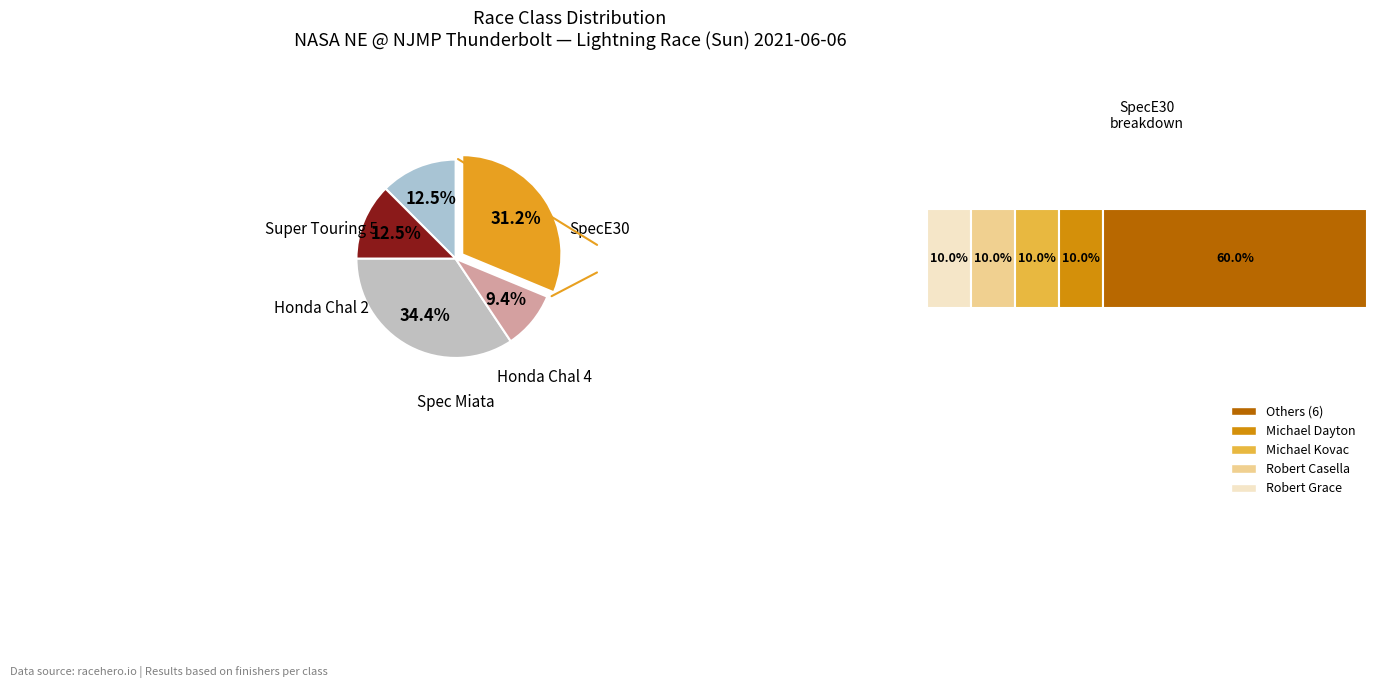

Is there a majority slice in this chart?

No